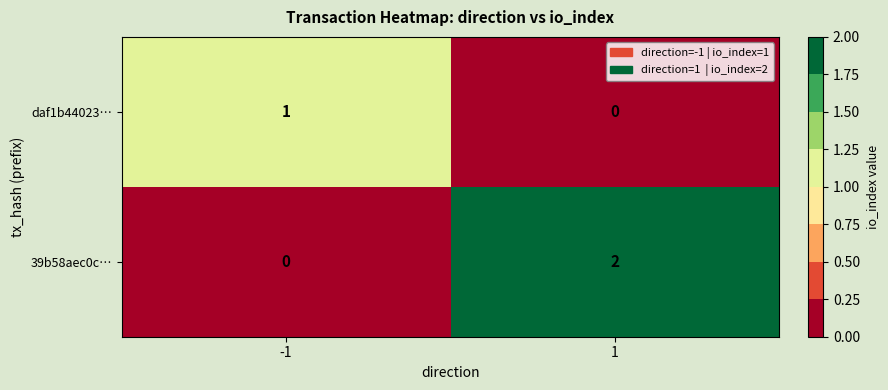

Which series has the largest total across all categories?

39b58aec0c…